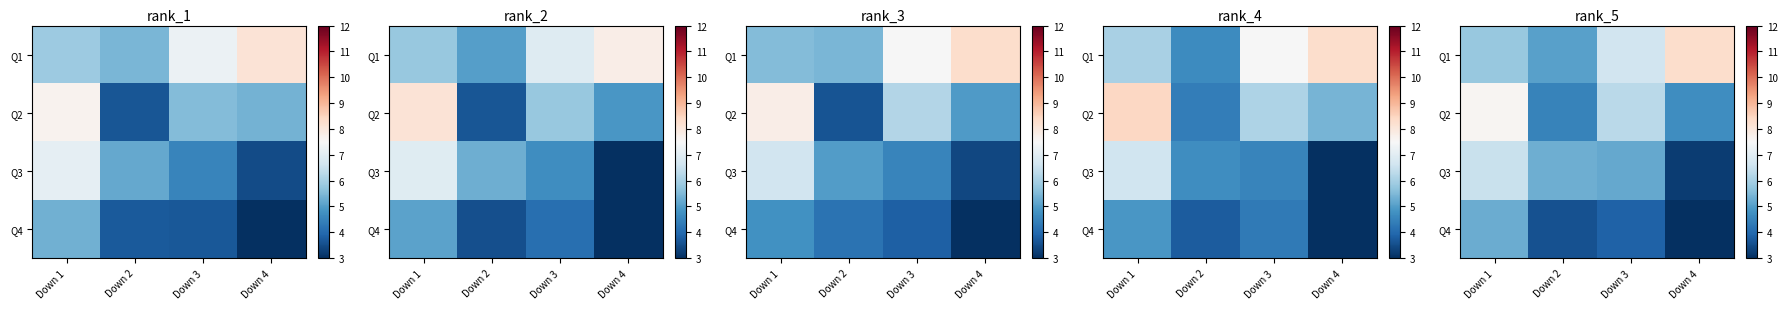

What is the total value across all series at Down 2?

18.4